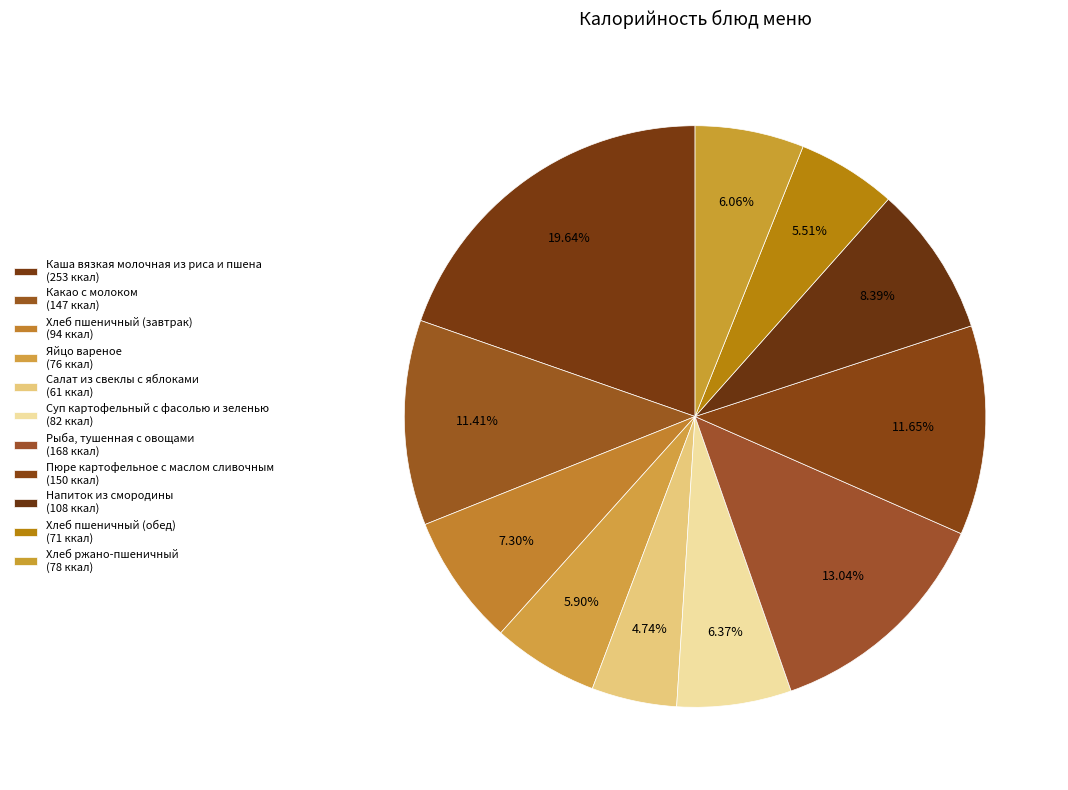

Between Хлеб ржано-пшеничный and Хлеб пшеничный (завтрак), which is larger?

Хлеб пшеничный (завтрак)